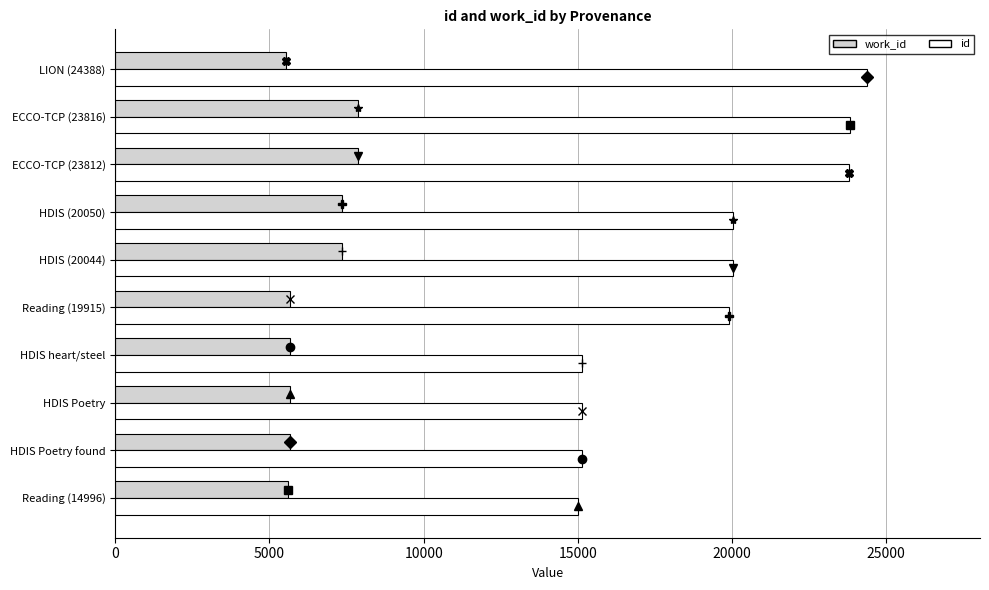

At how many categories does at least one series exceed 10317?

10